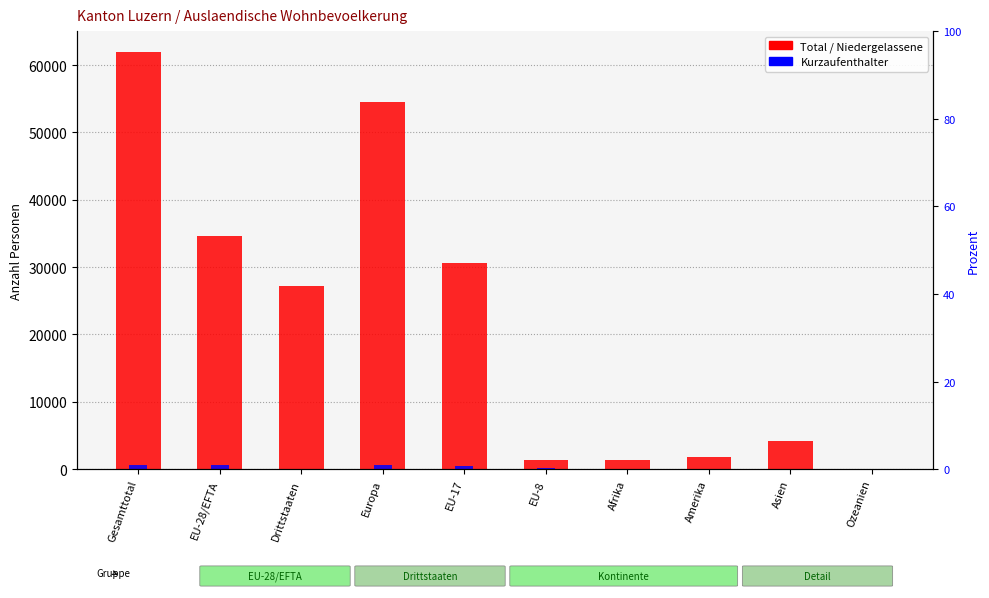

What is the average value of the Total series?

21785